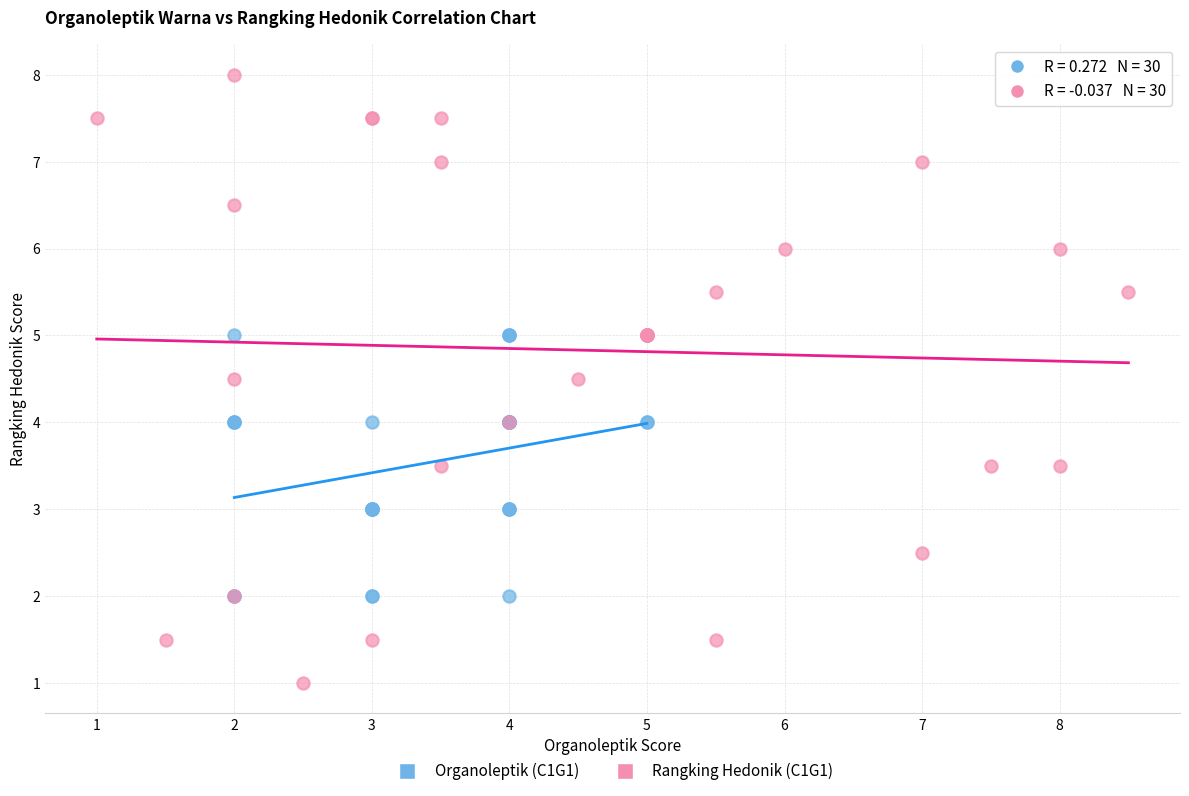

Which series reaches the minimum Y coordinate?

Rangking Hedonik (C1G1)